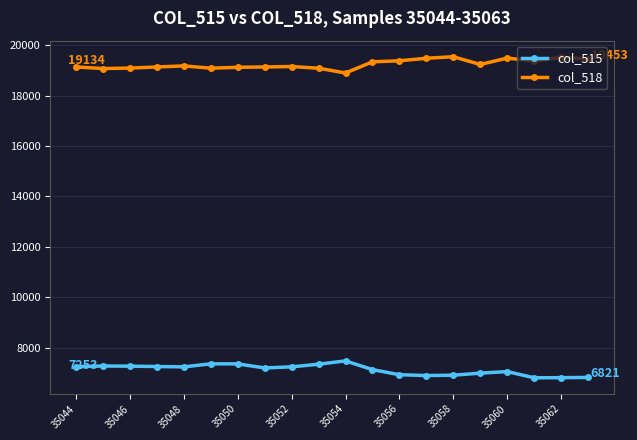

True or false: col_515 and col_518 intersect in this chart.

False